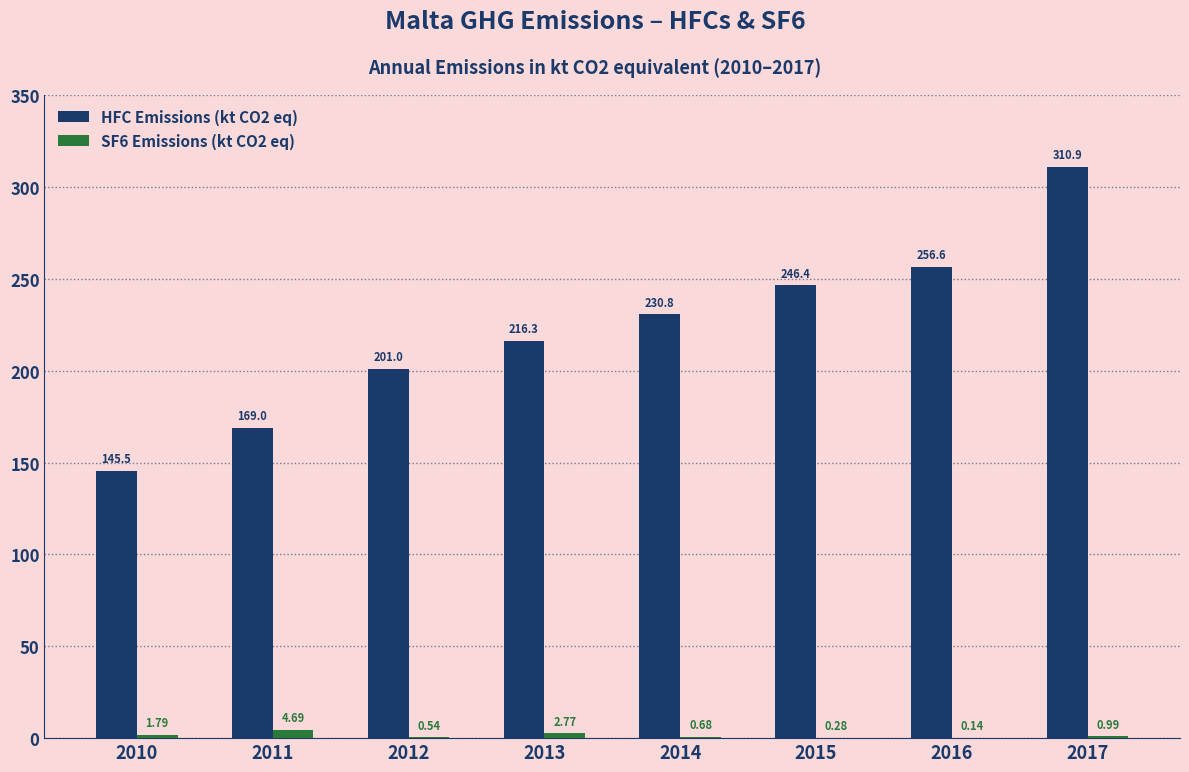

What is the total value across all series at 2016?

256.7